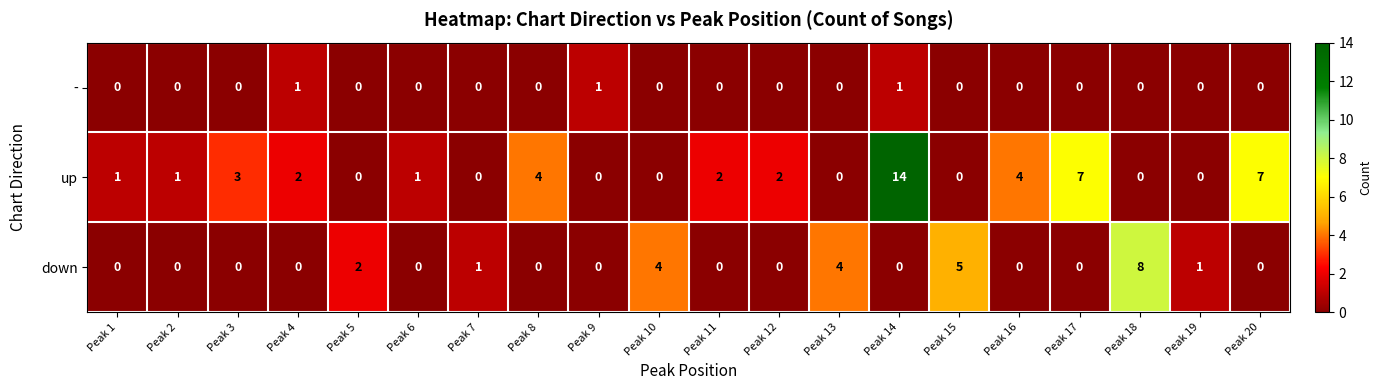

Count the number of categories in the chart.

20